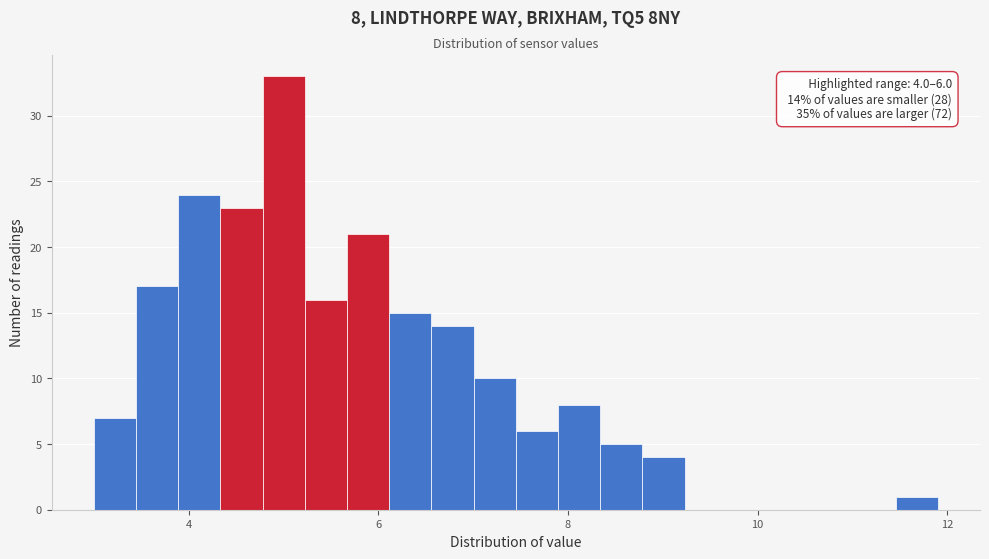

Around what value on the x-axis is the tallest bar? Give the approximate position of its centre, as read against the axis.

5.0